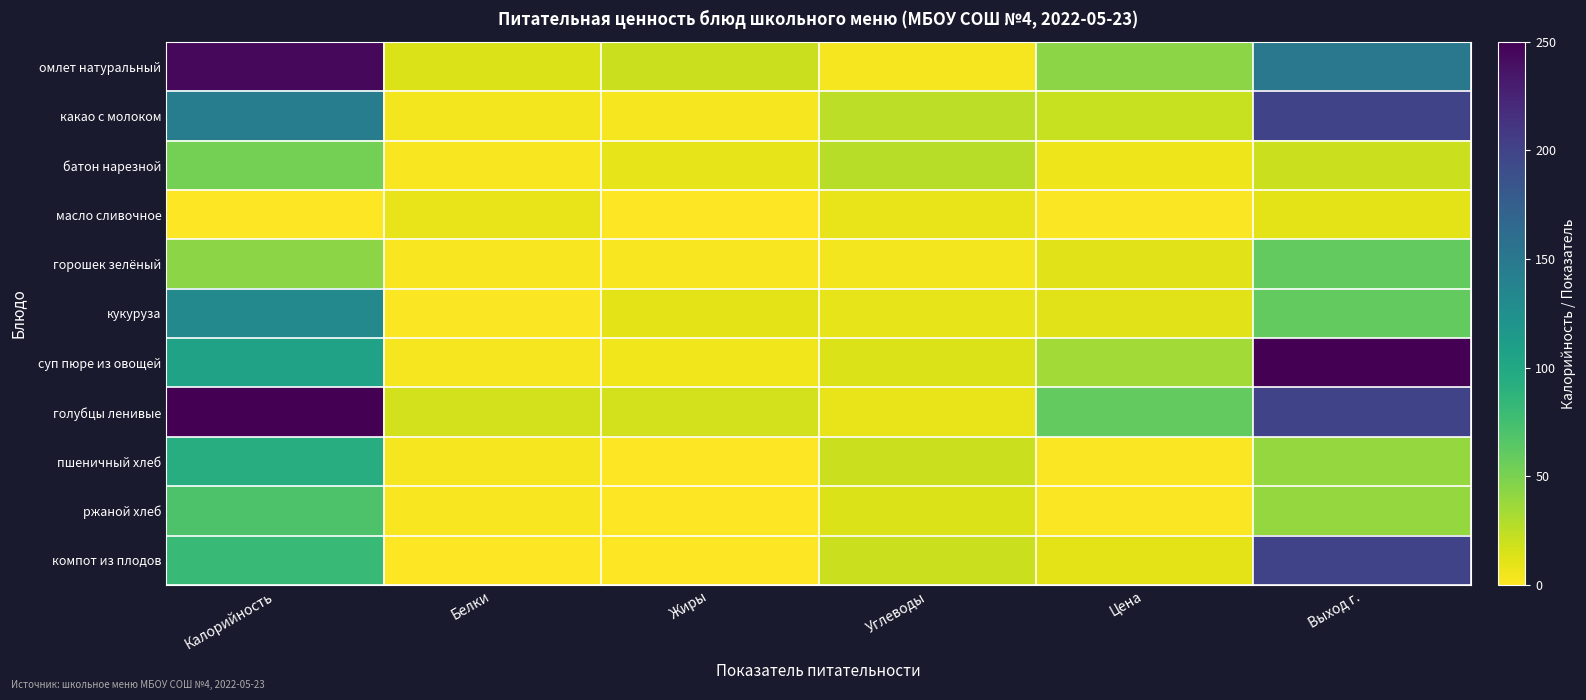

What is the spread (max minus min) of values at Выход г.?

240.0